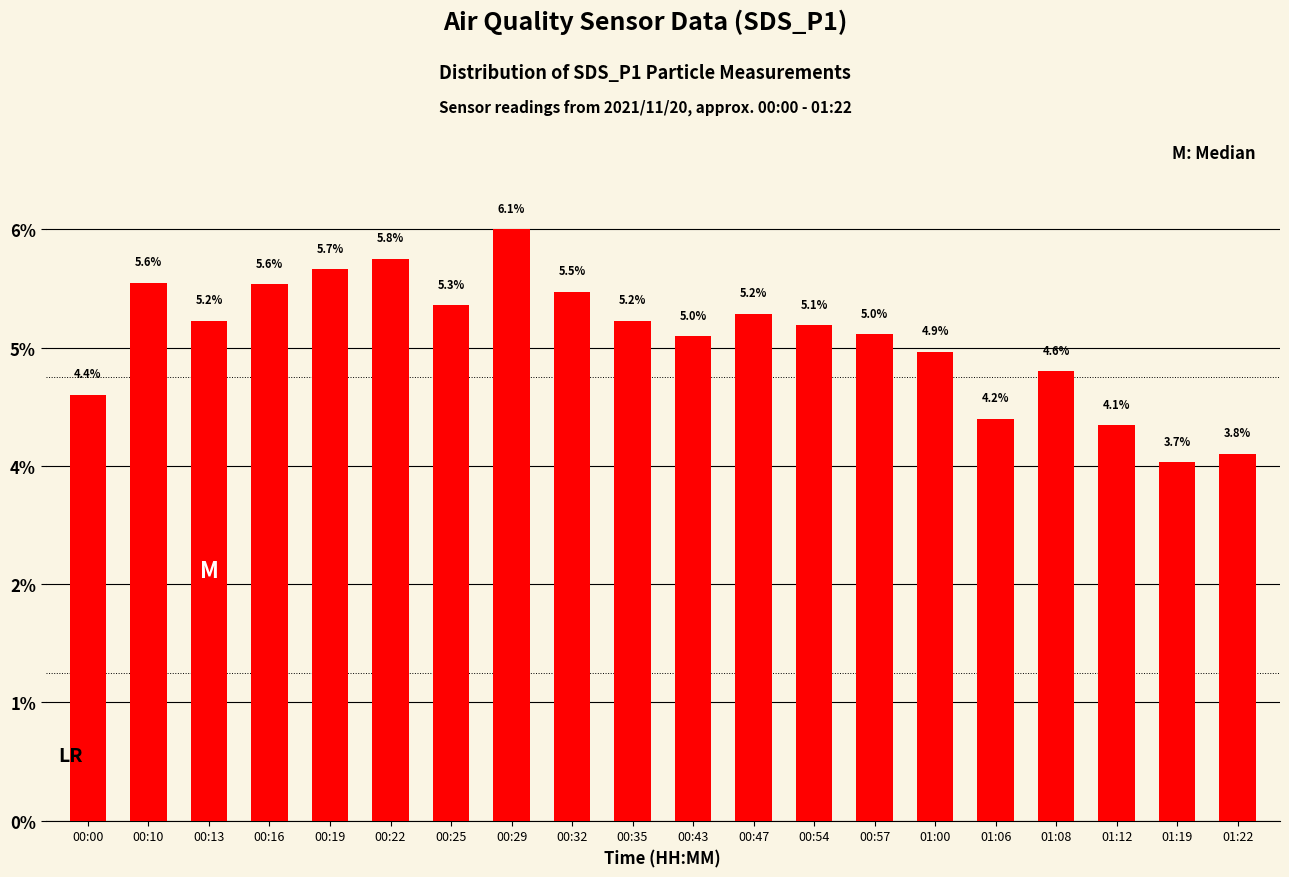

Does the chart contain stacked bars?

No